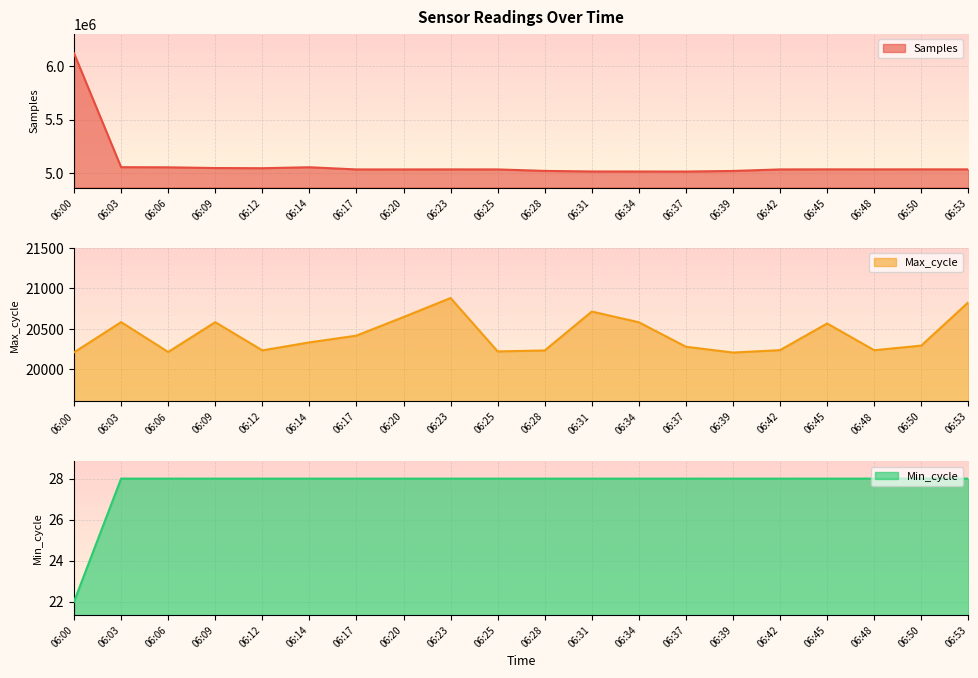

Reading left to right, transcribe all the data shown in this chart.

Samples: 6122259	5053946	5052767	5045998	5044317	5053310	5032840	5032822	5033201	5032911	5019070	5013670	5013436	5013071	5018569	5032920	5033580	5033363	5033619	5033343
Max_cycle: 20206	20582	20211	20581	20231	20330	20414	20645	20881	20218	20230	20713	20580	20276	20204	20234	20565	20233	20290	20828
Min_cycle: 22	28	28	28	28	28	28	28	28	28	28	28	28	28	28	28	28	28	28	28